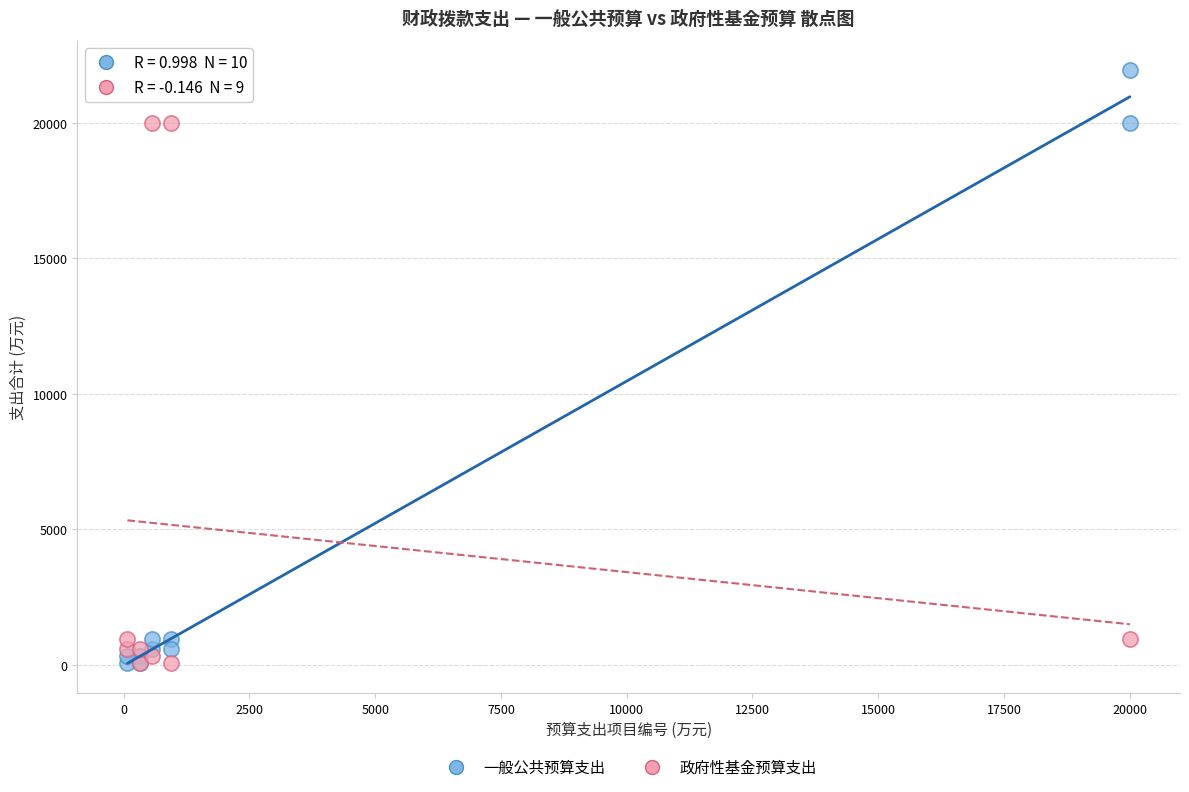

Which series reaches the maximum Y coordinate?

一般公共预算支出